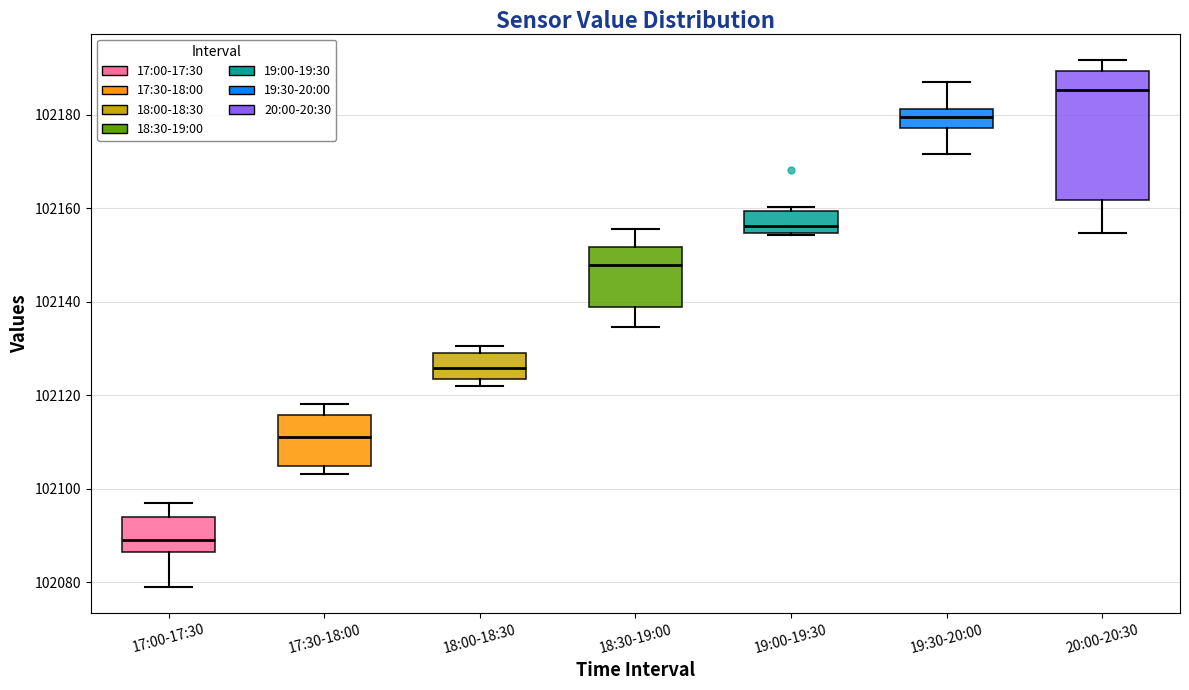

Reading left to right, read every box against the y-axis: the position of its median line, the range the box covers, and the ends of its whiskers. The values are not printed on the chart, so give them approximately, as read against the axis.

17:00-17:30: median 102090, box 102086 to 102094, whiskers 102080 to 102096
17:30-18:00: median 102112, box 102104 to 102116, whiskers 102104 (just below the box's lower edge) to 102118
18:00-18:30: median 102126, box 102124 to 102128, whiskers 102122 to 102130
18:30-19:00: median 102148, box 102138 to 102152, whiskers 102134 to 102156
19:00-19:30: median 102156, box 102154 to 102160, whiskers 102154 to 102160 (just above the box's upper edge)
19:30-20:00: median 102180, box 102178 to 102182, whiskers 102172 to 102188
20:00-20:30: median 102186, box 102162 to 102190, whiskers 102154 to 102192